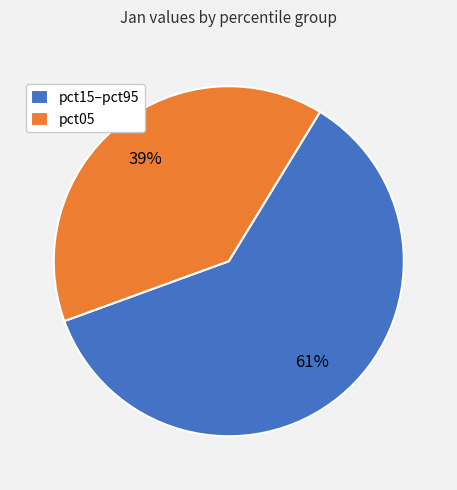

Which slice is the smallest?

pct05